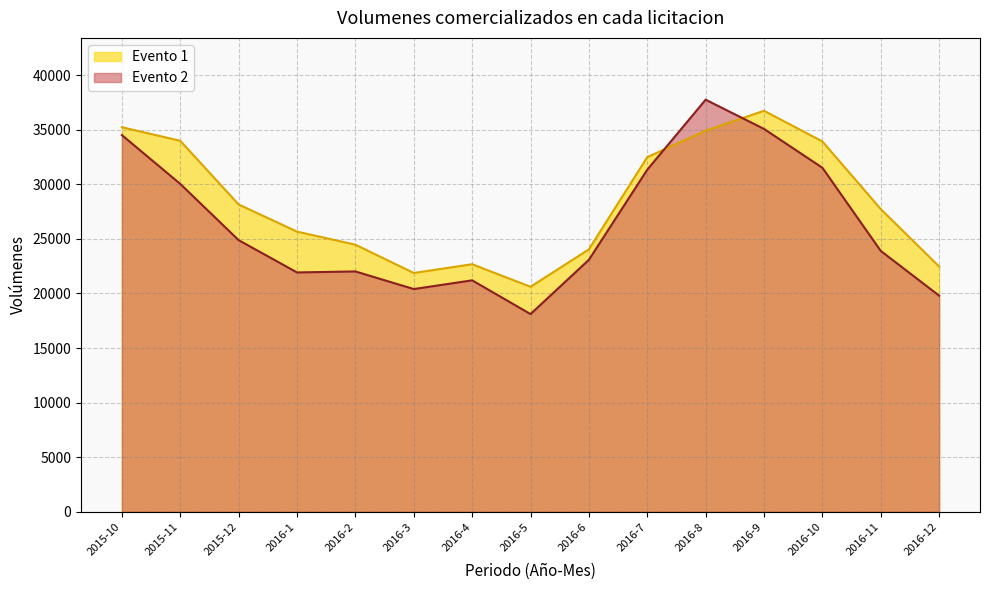

At which category does the chart reach its peak across all series?

2016-8